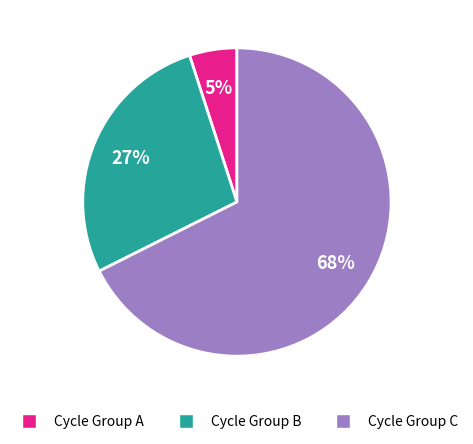

To the nearest percent, what is the difference between the largest and smallest slice percentages?

63%